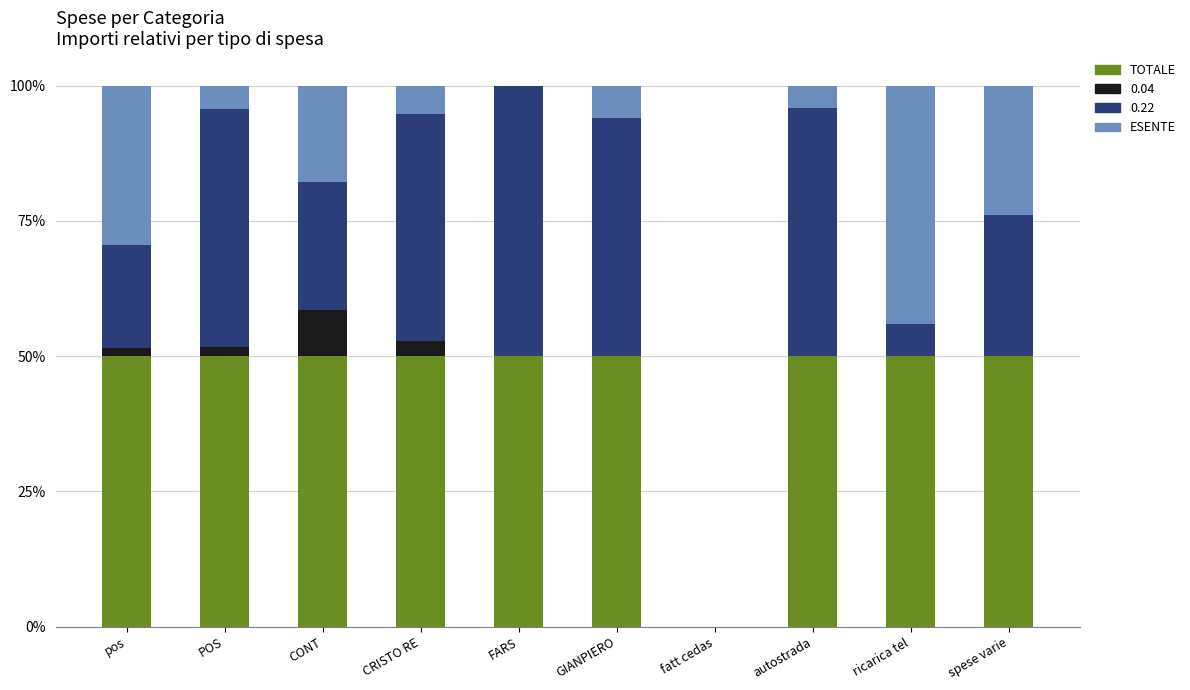

What is the total value across all series at GIANPIERO?

100.0